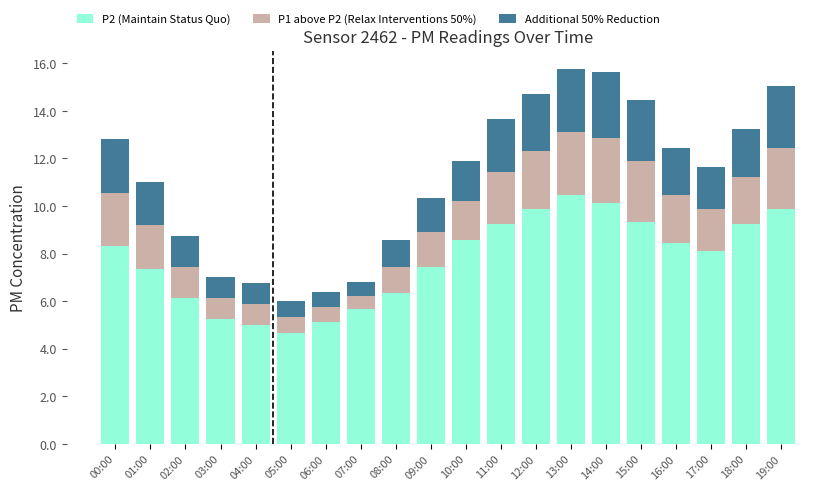

Does the chart contain stacked bars?

Yes